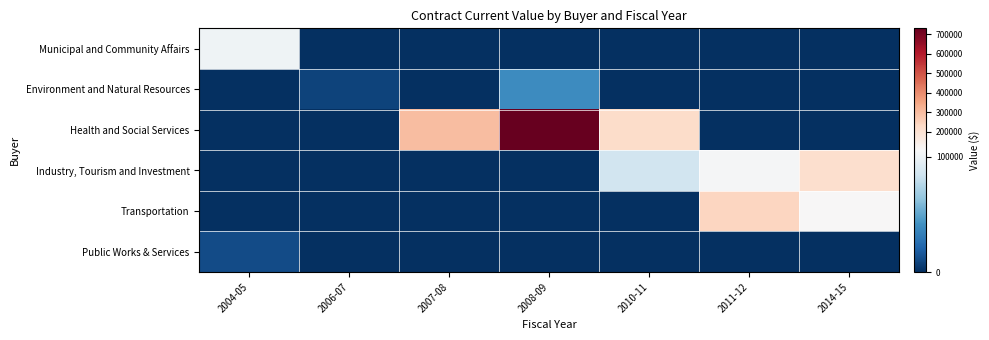

Between 2007-08 and 2008-09, which is larger?

2007-08